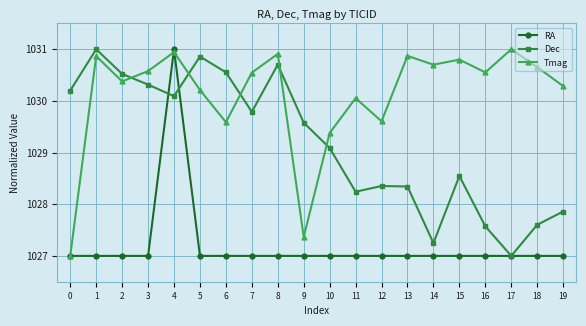

How many interior local valleys does the Tmag series have?

6